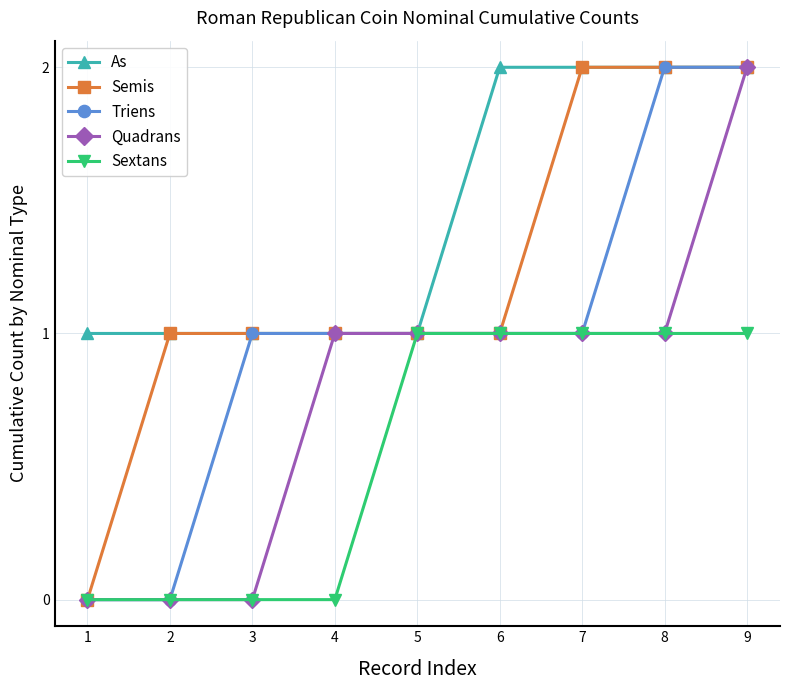

What is the value of the Triens point at the 8th from the left?

2